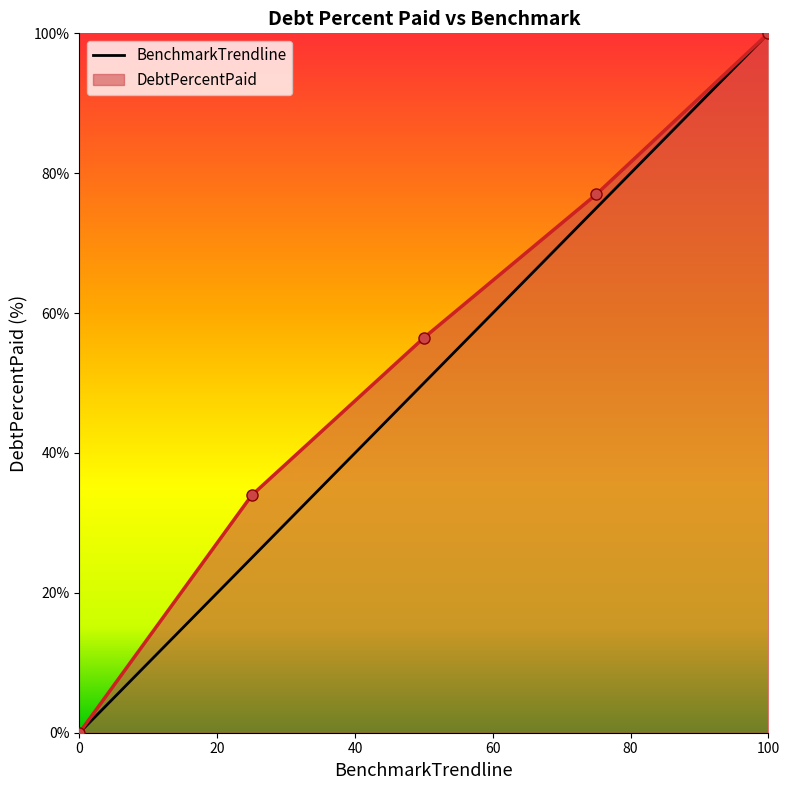

List the series in order of their overall mean, highest first.

DebtPercentPaid, BenchmarkTrendline